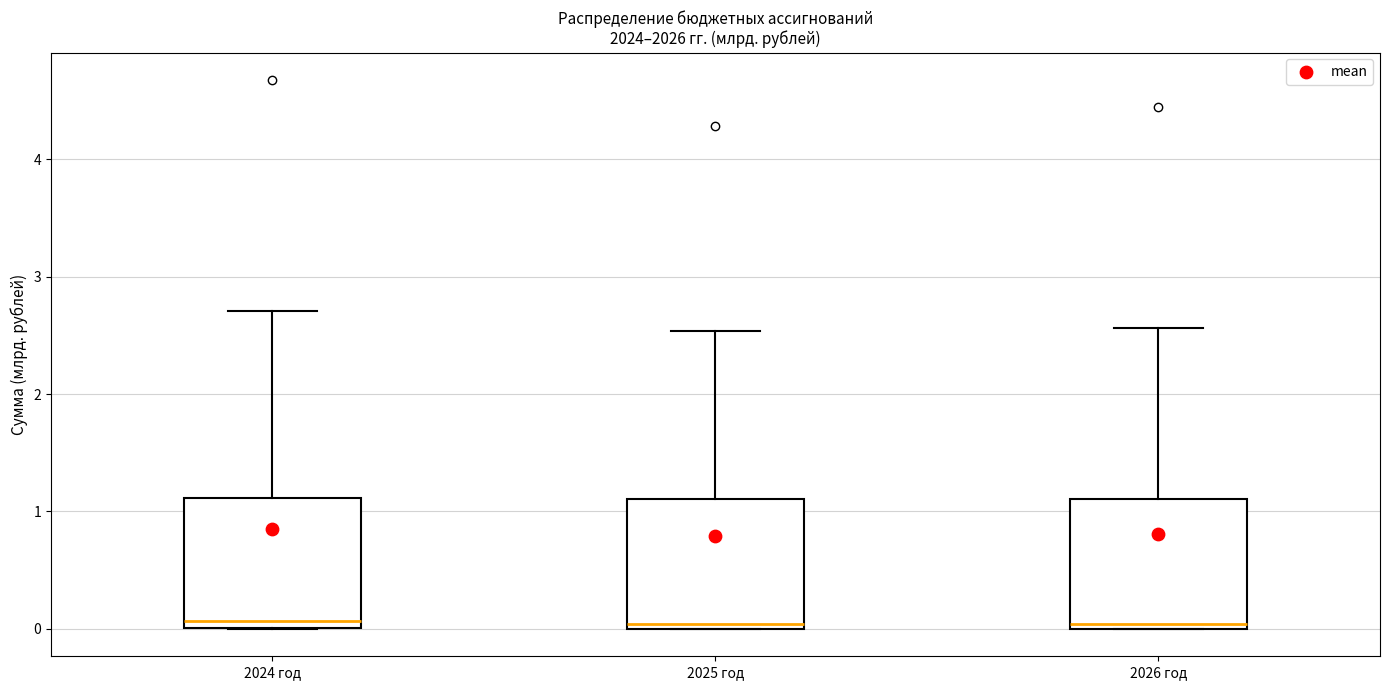

Where is the lower edge of the box for 2025 год on the y-axis? The values are not printed on the chart, so give them approximately, as read against the axis.

0.0